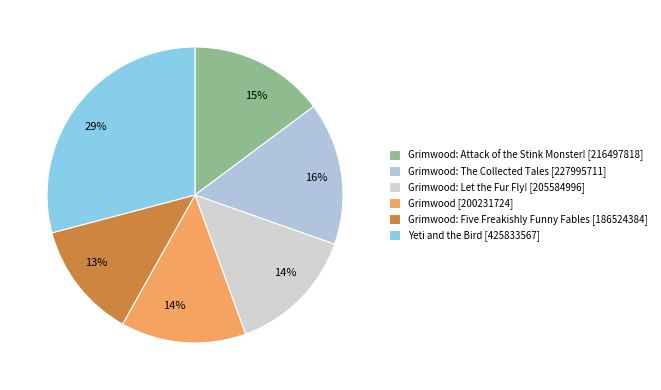

What is the largest slice in the pie chart?

Yeti and the Bird